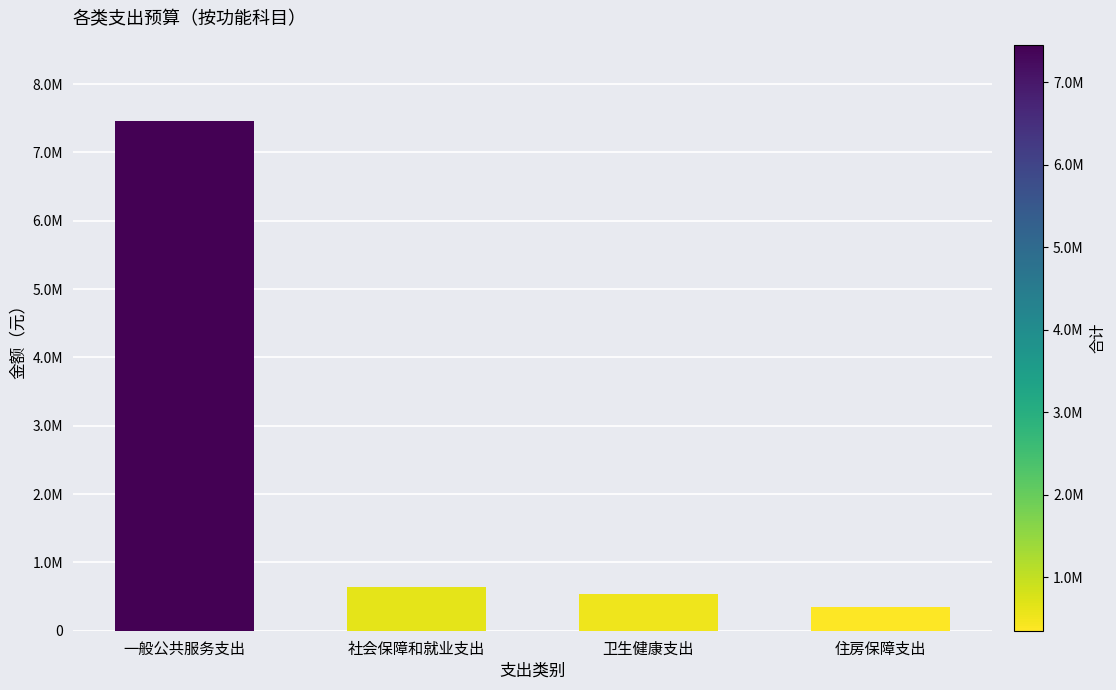

What is the difference between the maximum and minimum values?

7104387.7